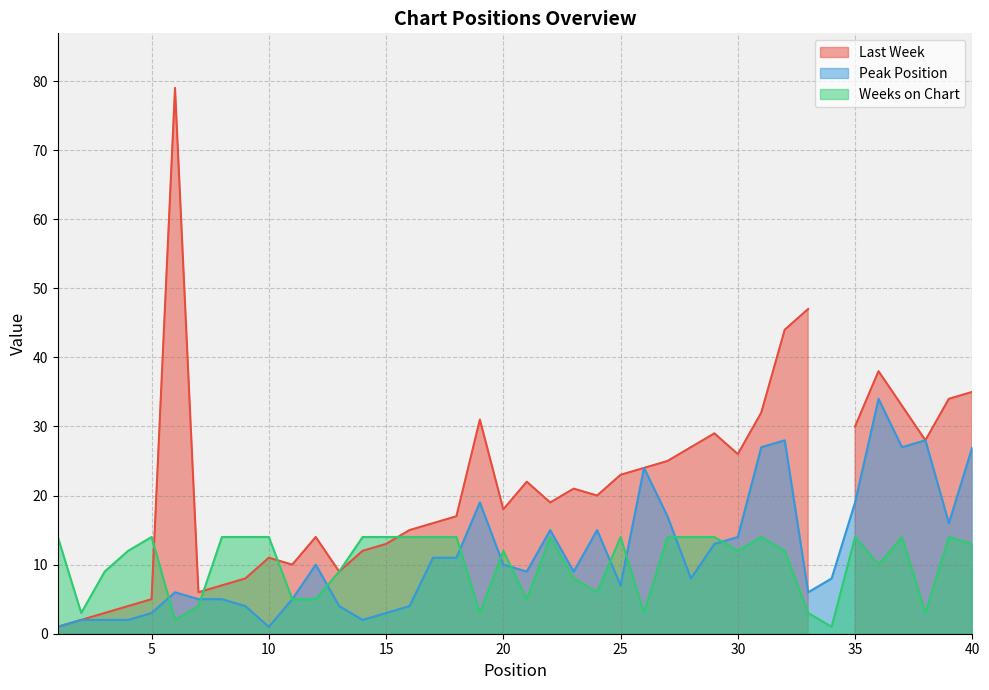

After their last crossing, which series has the higher values: Peak Position or Weeks on Chart?

Peak Position